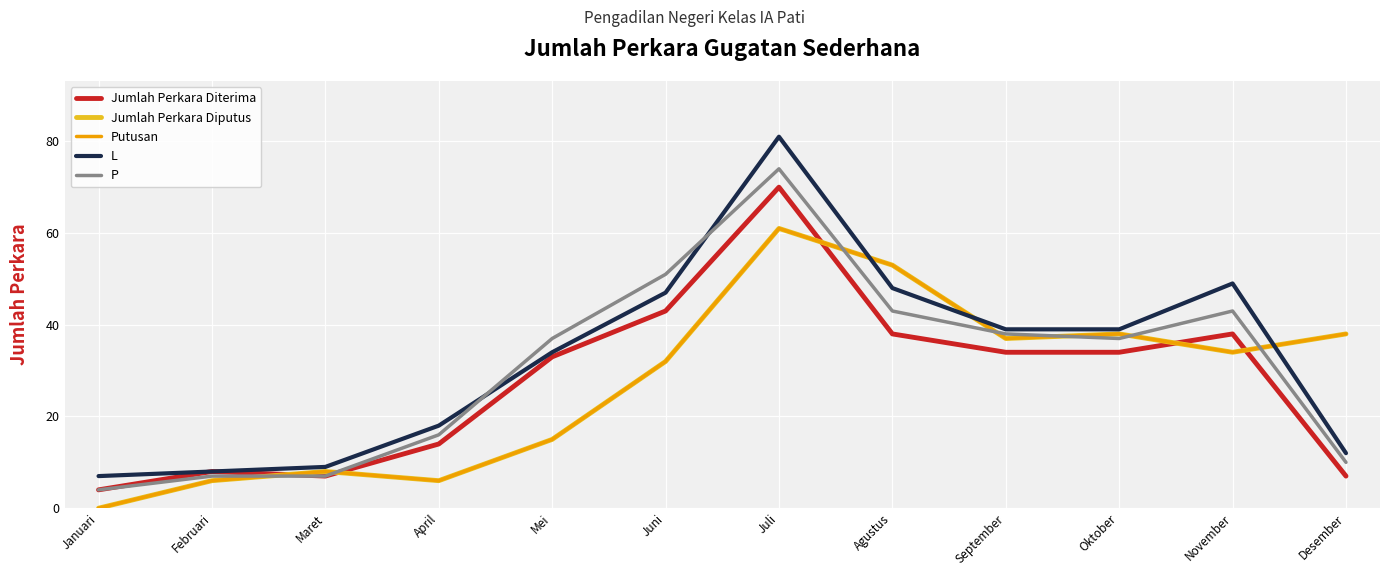

Does the chart have visible grid lines?

Yes